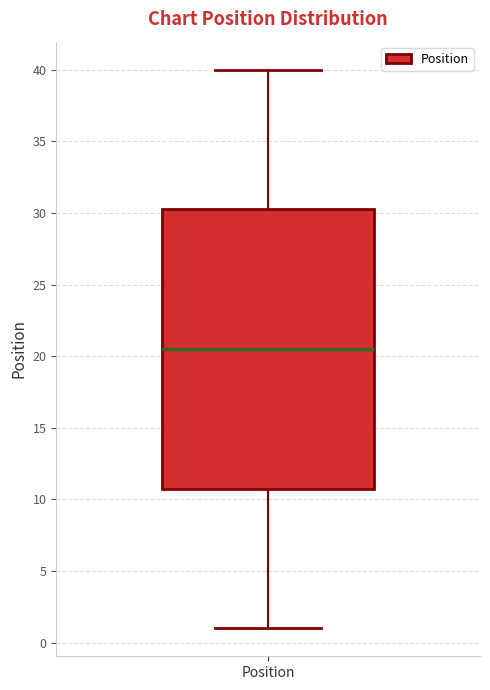

Transcribe this box plot: give where the median line is, the range the box spans, and where the two whiskers end, as read against the y-axis. The values are not printed on the chart, so give them approximately, as read against the axis.

median 20.5, box 11.0 to 30.5, whiskers 1.0 to 40.0